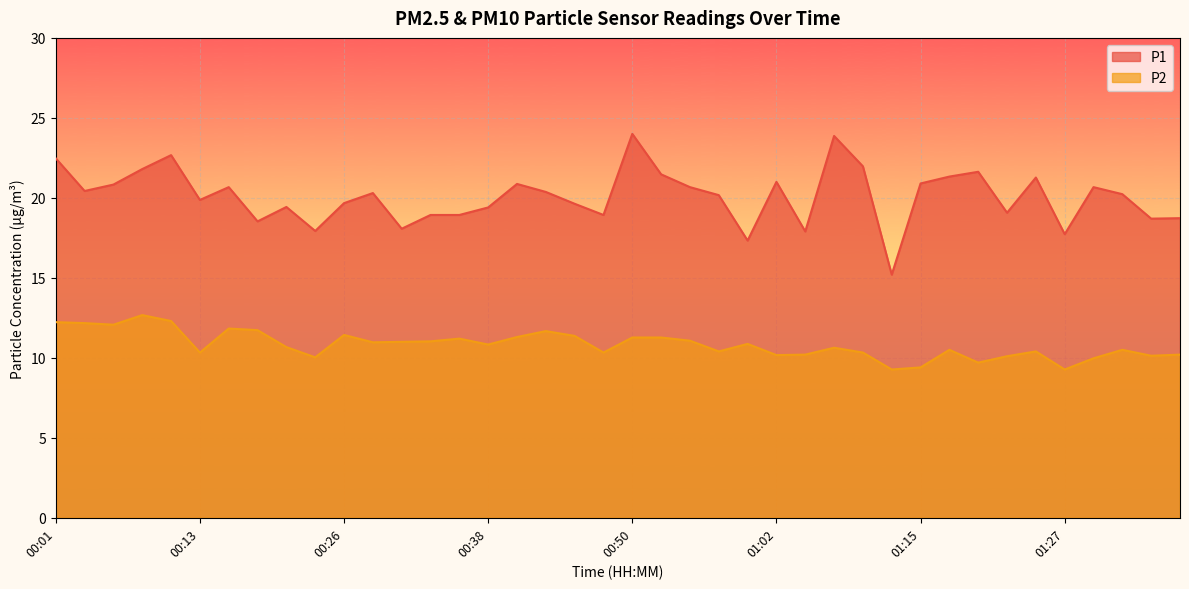

Between 00:45 and 01:34, which is larger?

00:45